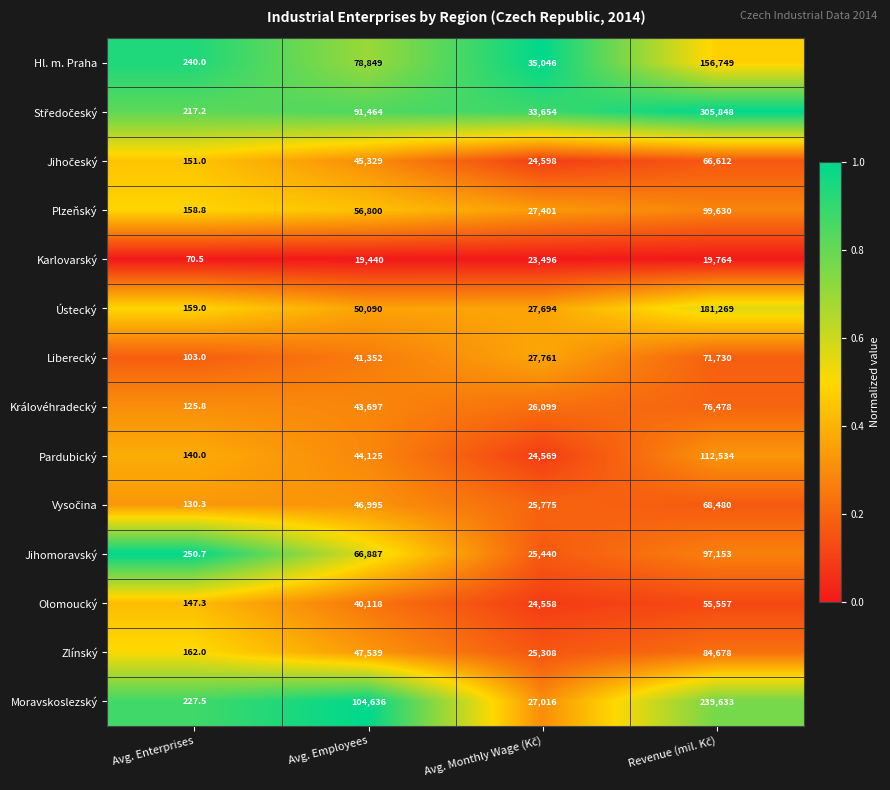

True or false: Jihomoravský has a value of 250.7 at Avg. Enterprises.

True